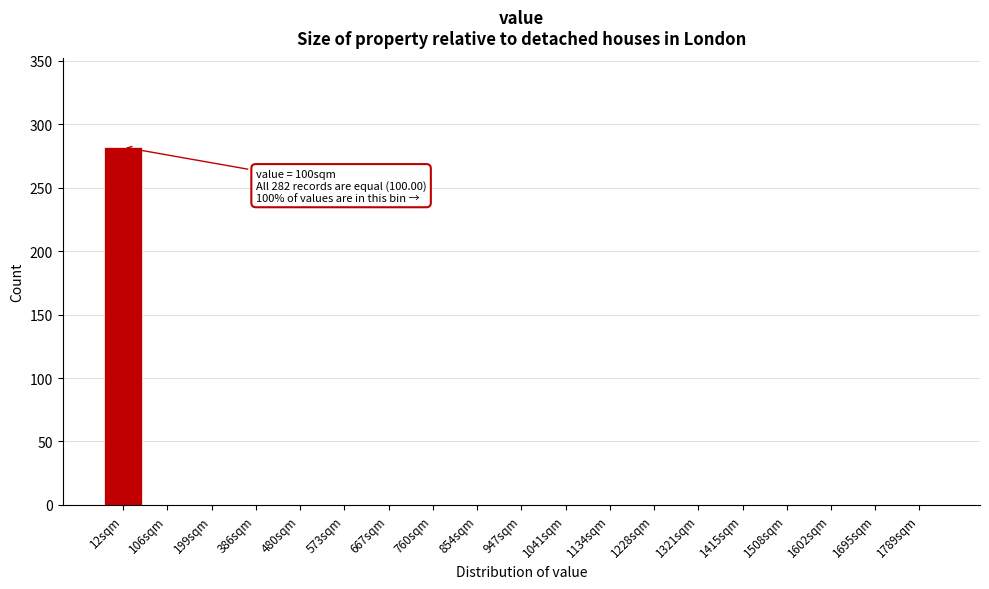

Reading left to right, list all the values displayed in this chart.

12sqm=282	106sqm=0	199sqm=0	386sqm=0	480sqm=0	573sqm=0	667sqm=0	760sqm=0	854sqm=0	947sqm=0	1041sqm=0	1134sqm=0	1228sqm=0	1321sqm=0	1415sqm=0	1508sqm=0	1602sqm=0	1695sqm=0	1789sqm=0